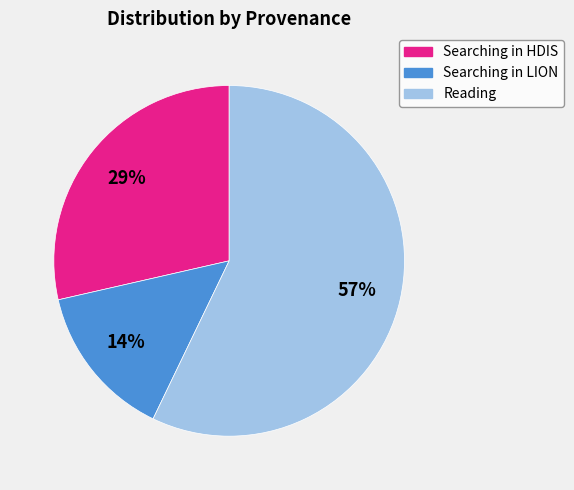

To the nearest percent, what is the average slice percentage?

33%